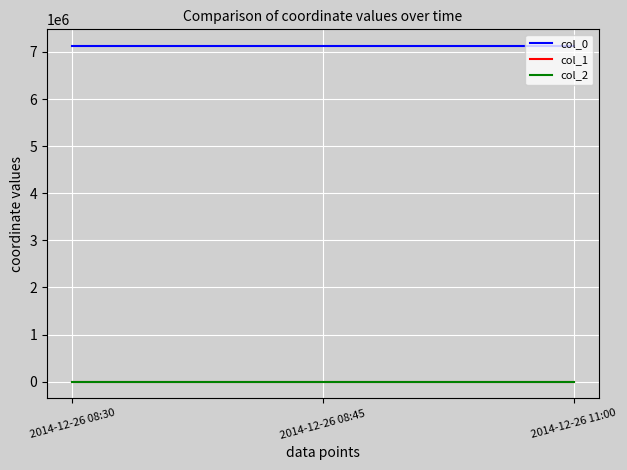

Reading right to left, list all the values displayed in this chart.

col_0: 2014-12-26 11:00=7124200.0	2014-12-26 08:45=7124200.0	2014-12-26 08:30=7124200.0
col_1: 2014-12-26 11:00=37.1	2014-12-26 08:45=37.1	2014-12-26 08:30=37.1
col_2: 2014-12-26 11:00=-104.6	2014-12-26 08:45=-104.6	2014-12-26 08:30=-104.6